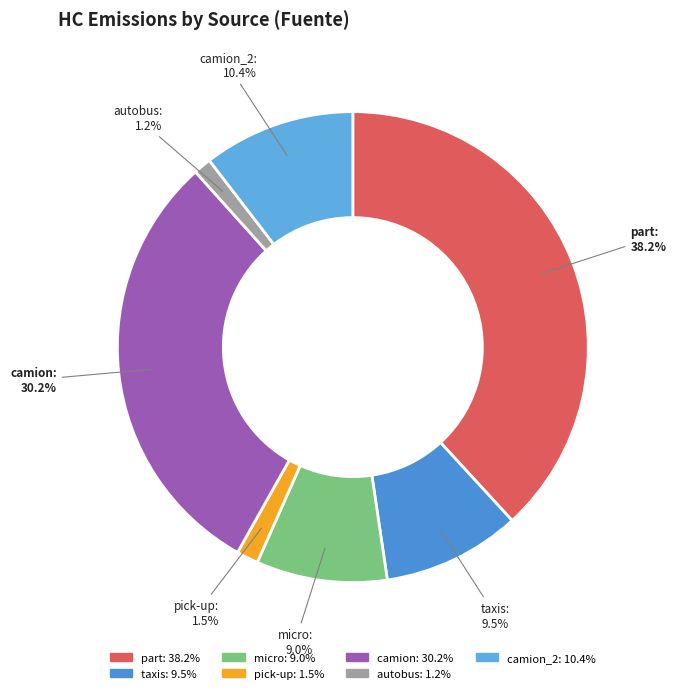

Which category has the biggest portion of the pie?

part: 38.2%